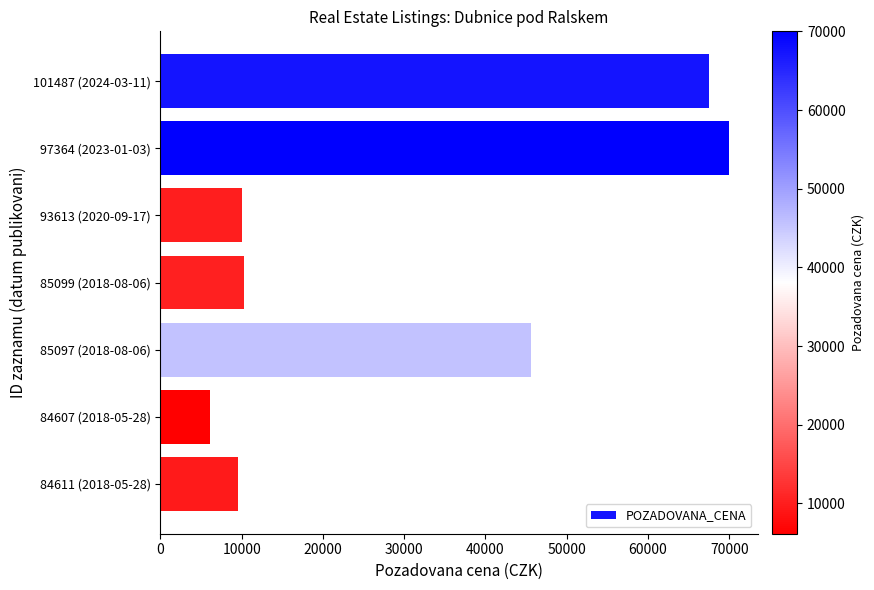

What is the sum of all values?

218970